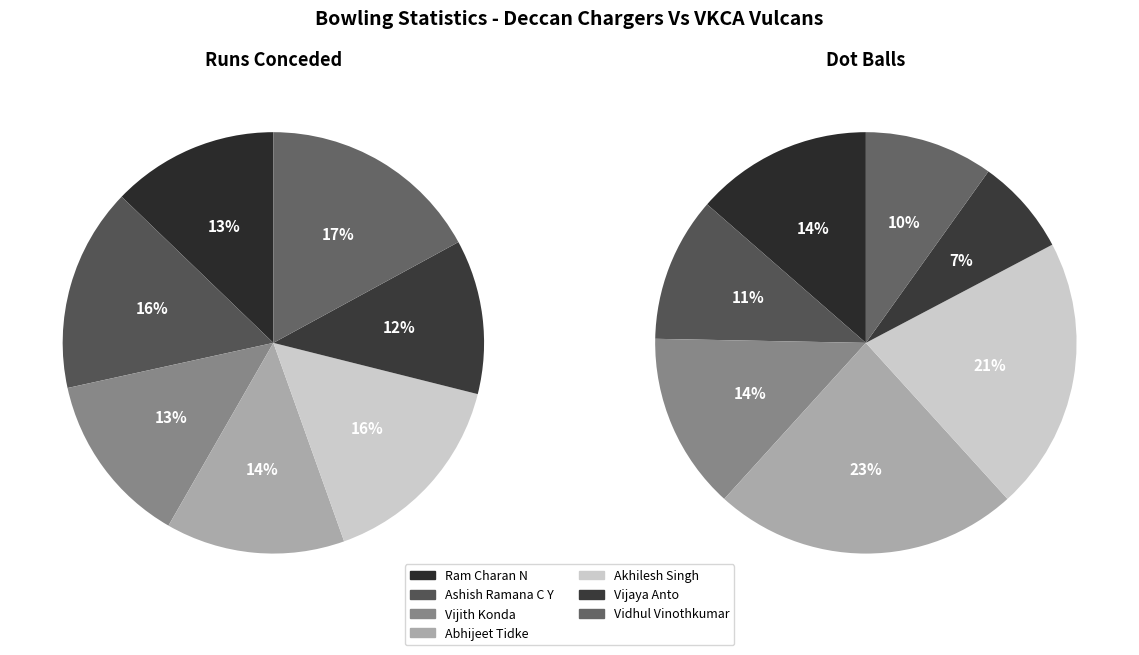

To the nearest percent, what is the average slice percentage?

14%